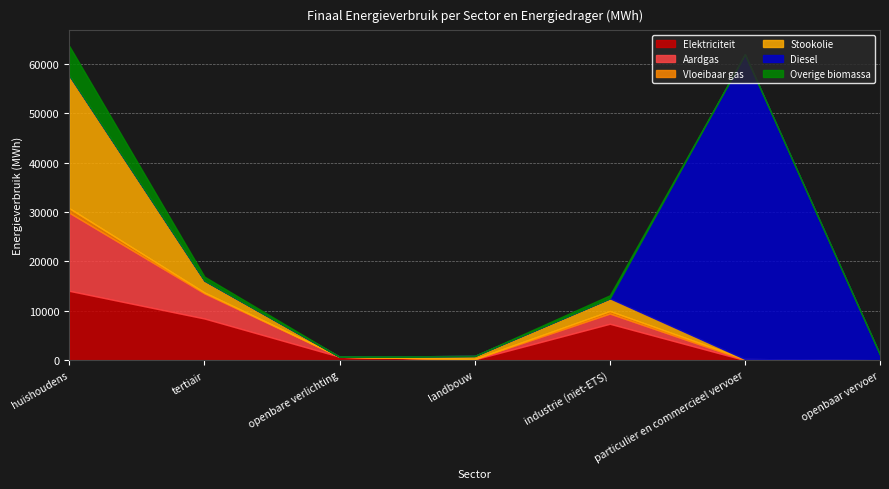

True or false: Overige biomassa has a value of -3033.1 at landbouw.

False